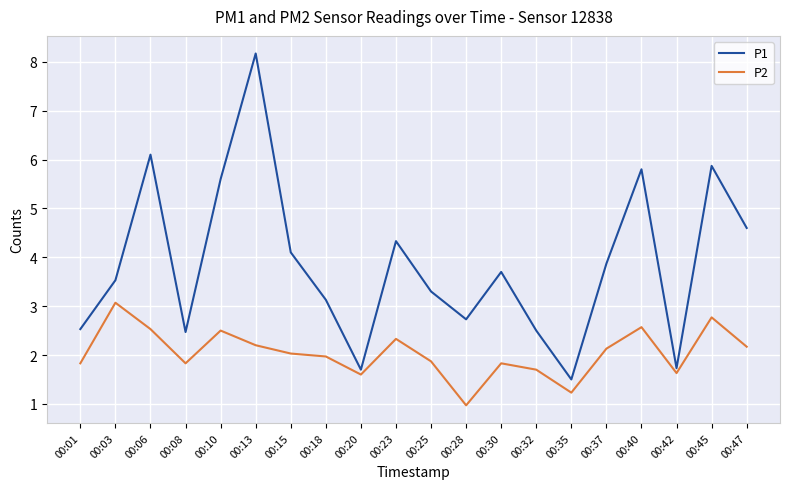

True or false: P2 has a value of 2.0 at 00:18.

True